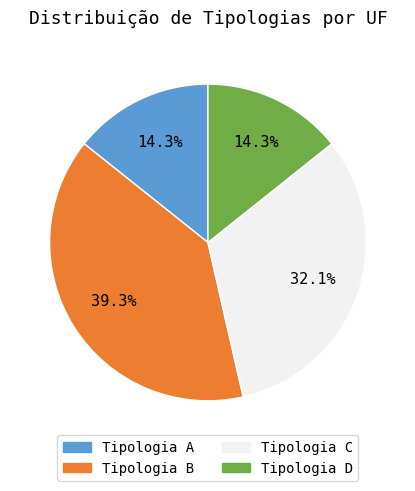

Which slice is the largest?

Tipologia B